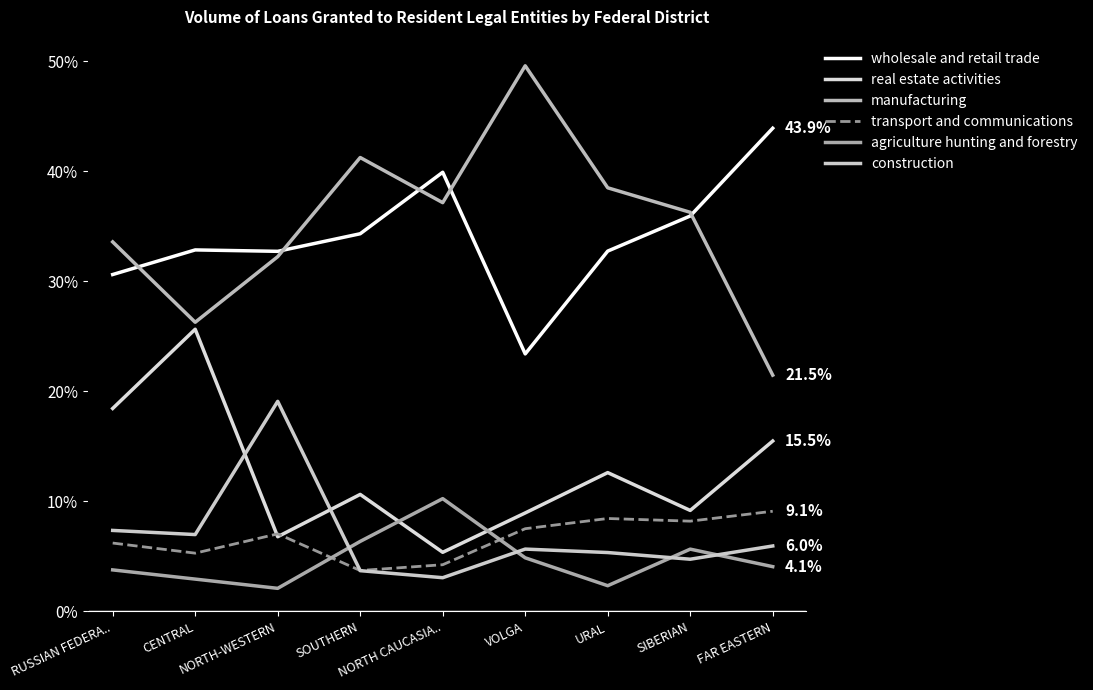

At which category does manufacturing reach its first local peak?

SOUTHERN